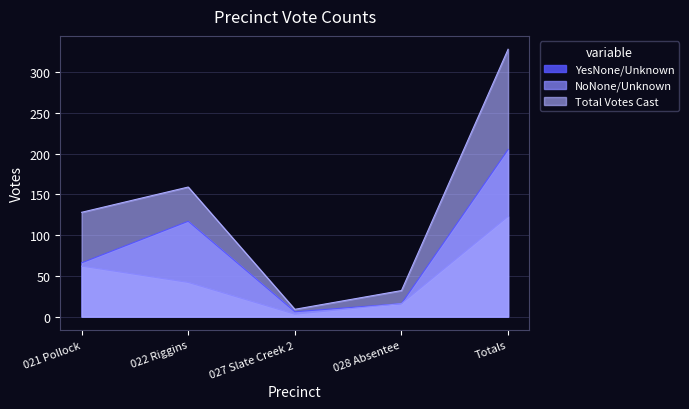

What is the sum of the NoNone/Unknown values at 021 Pollock and 027 Slate Creek 2?

65